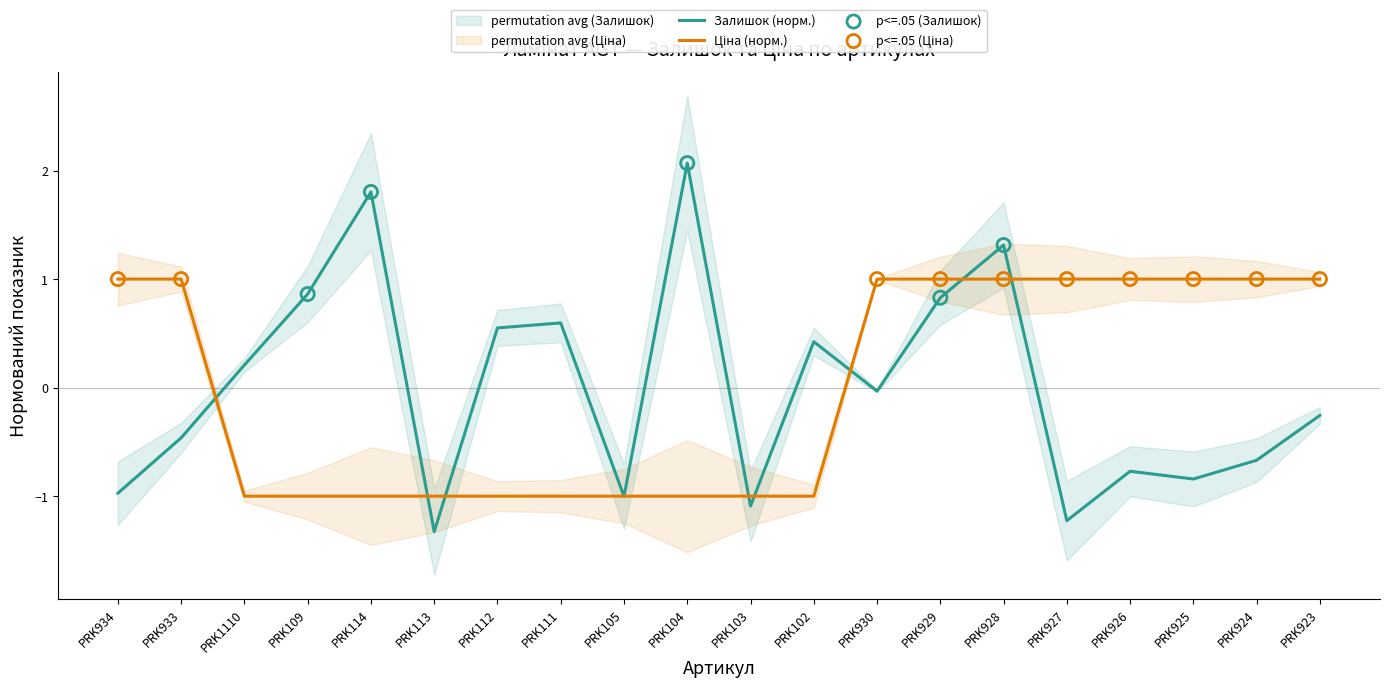

Which series reaches the maximum Y coordinate?

Залишок